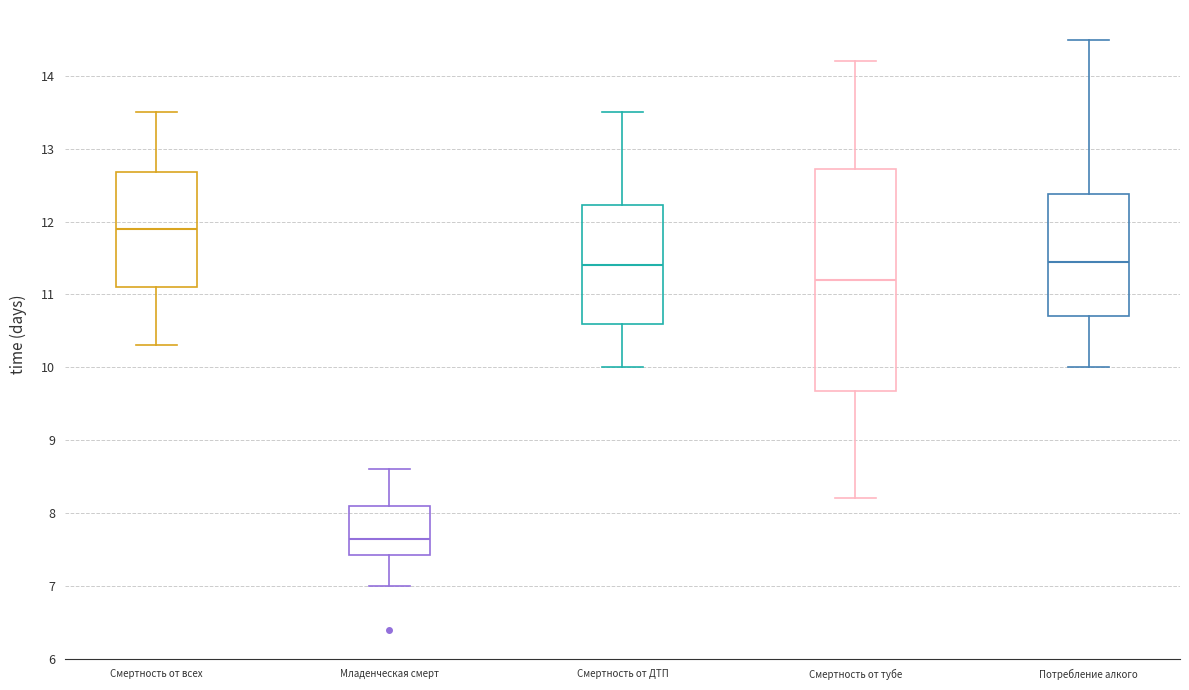

Reading left to right, transcribe this box plot: for each box, give where its median line is, the range the box spans, and where its two whiskers end, as read against the y-axis. The values are not printed on the chart, so give them approximately, as read against the axis.

Смертность от всех: median 11.9, box 11.1 to 12.7, whiskers 10.3 to 13.5
Младенческая смерт: median 7.7, box 7.4 to 8.1, whiskers 7.0 to 8.6
Смертность от ДТП: median 11.4, box 10.6 to 12.2, whiskers 10.0 to 13.5
Смертность от тубе: median 11.2, box 9.7 to 12.7, whiskers 8.2 to 14.2
Потребление алкого: median 11.5, box 10.7 to 12.4, whiskers 10.0 to 14.5